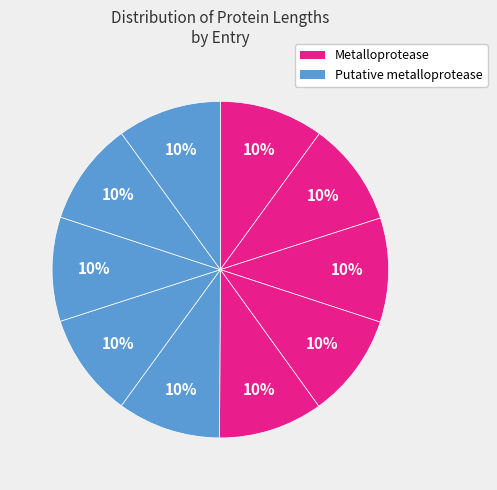

Is there any slice that represents more than half of the pie?

No